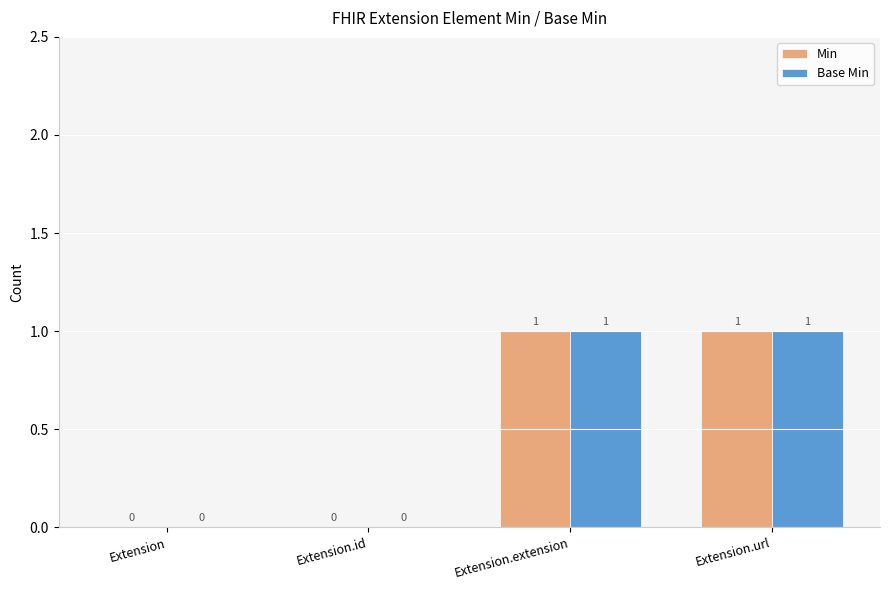

True or false: Min has a value of 1 at Extension.url.

True